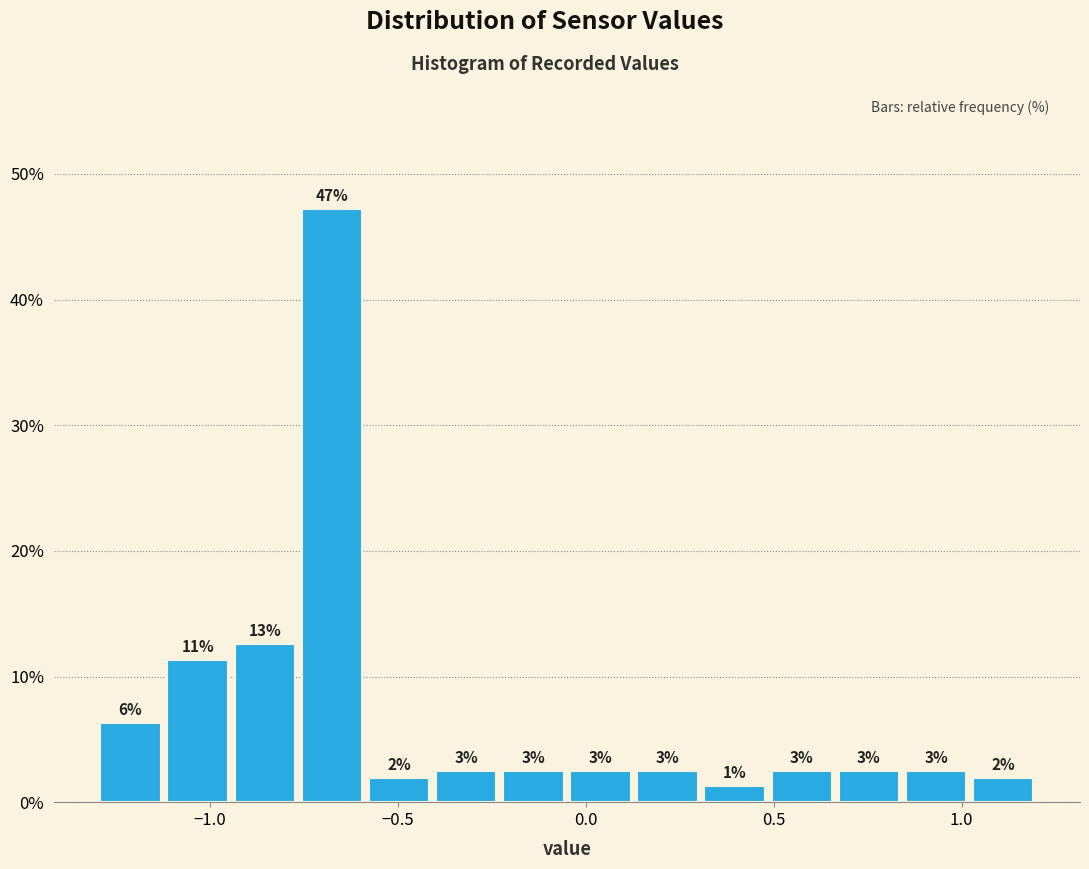

Around what value on the x-axis is the tallest bar? Give the approximate position of its centre, as read against the axis.

-0.65